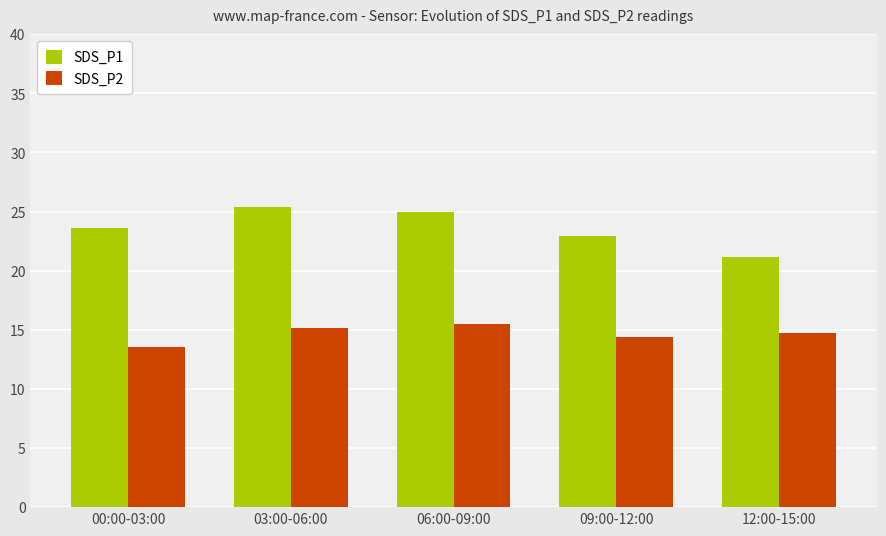

What is the total value across all series at 06:00-09:00?

40.4